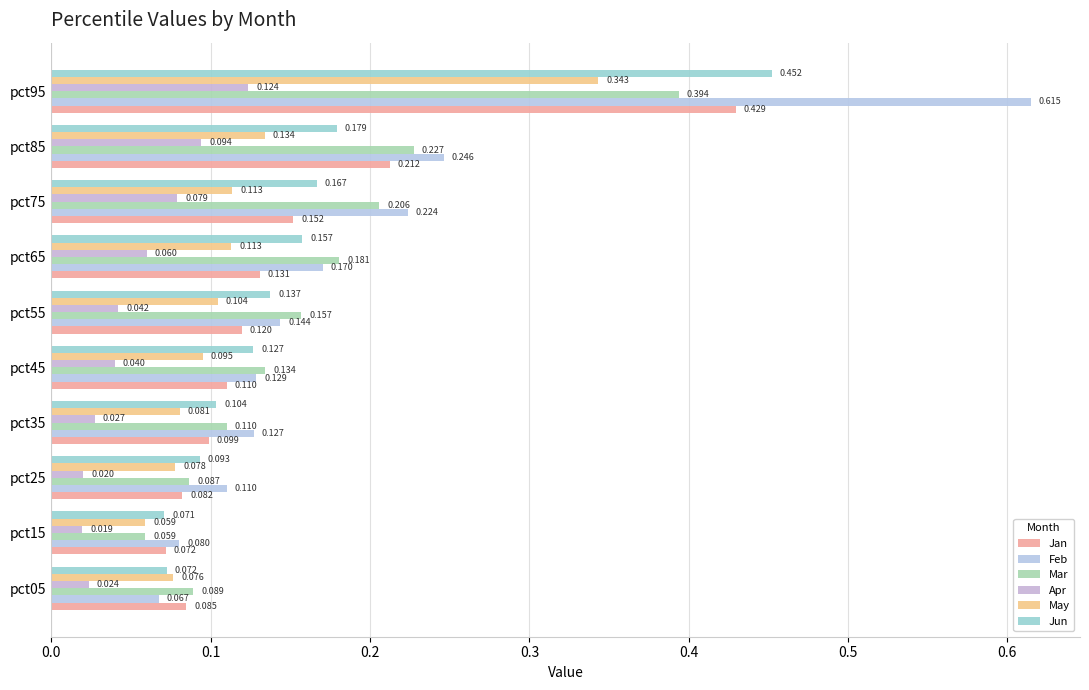

How many distinct data groups are displayed?

6